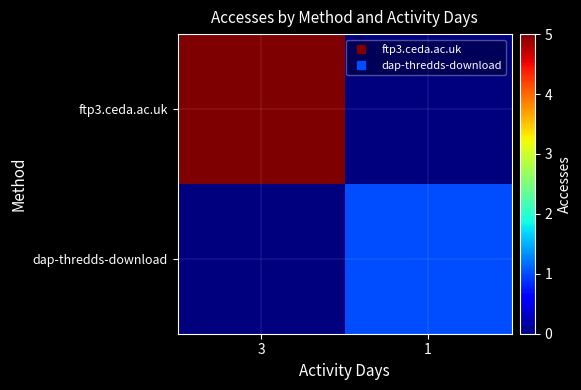

Reading left to right, extract all data points from this chart.

ftp3.ceda.ac.uk: 3=5	1=0
dap-thredds-download: 3=0	1=1